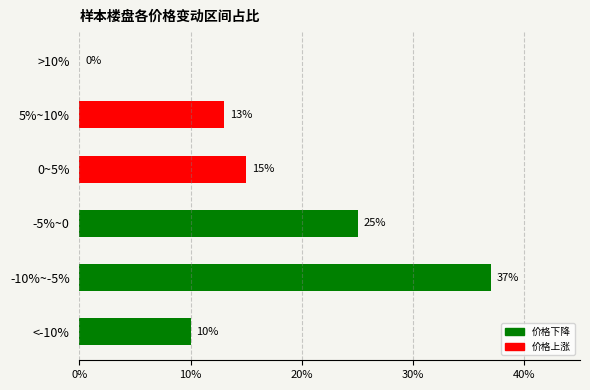

What is the sum of the values at -10%~-5% and -5%~0?

62